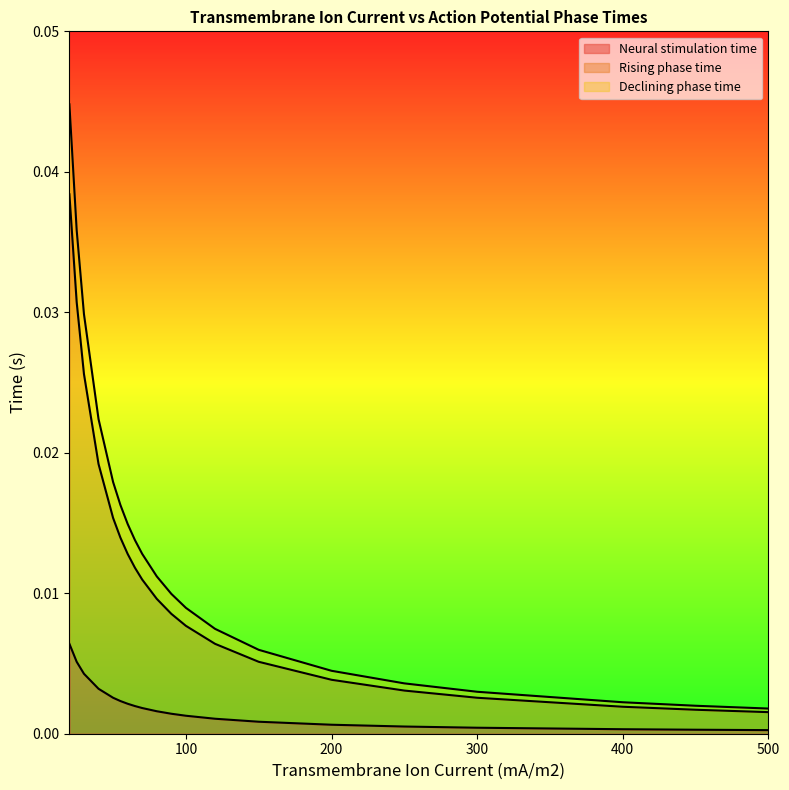

List the series in order of their overall mean, highest first.

Declining phase time, Rising phase time, Neural stimulation time